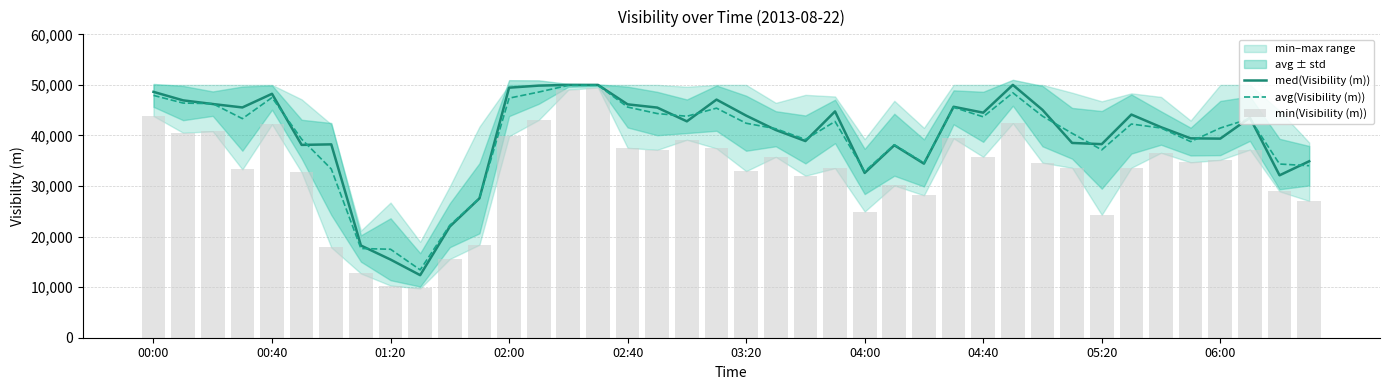

Which series has the largest range (max minus min)?

min(Visibility (m))